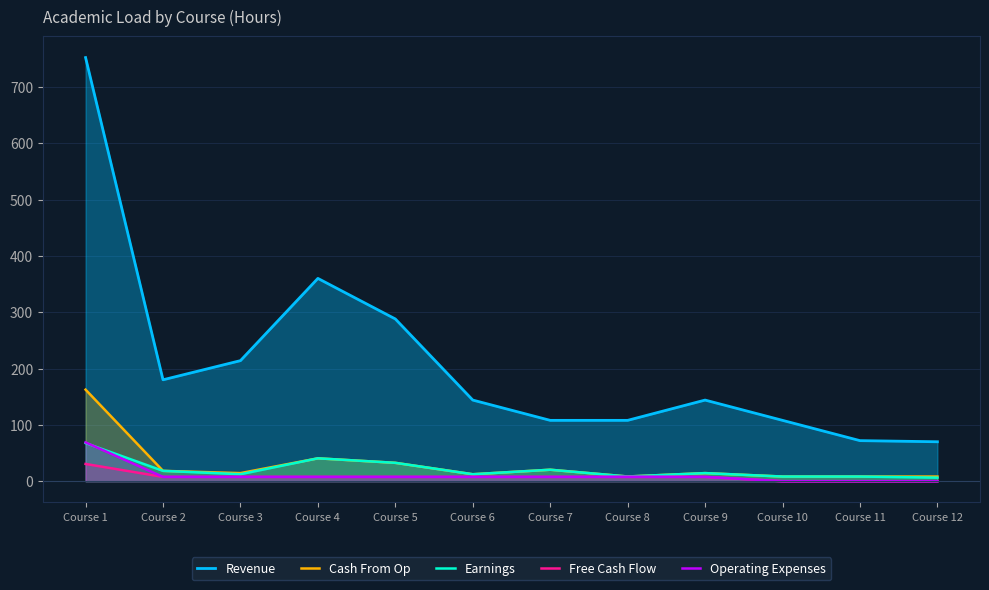

Which series has the largest total across all categories?

Revenue